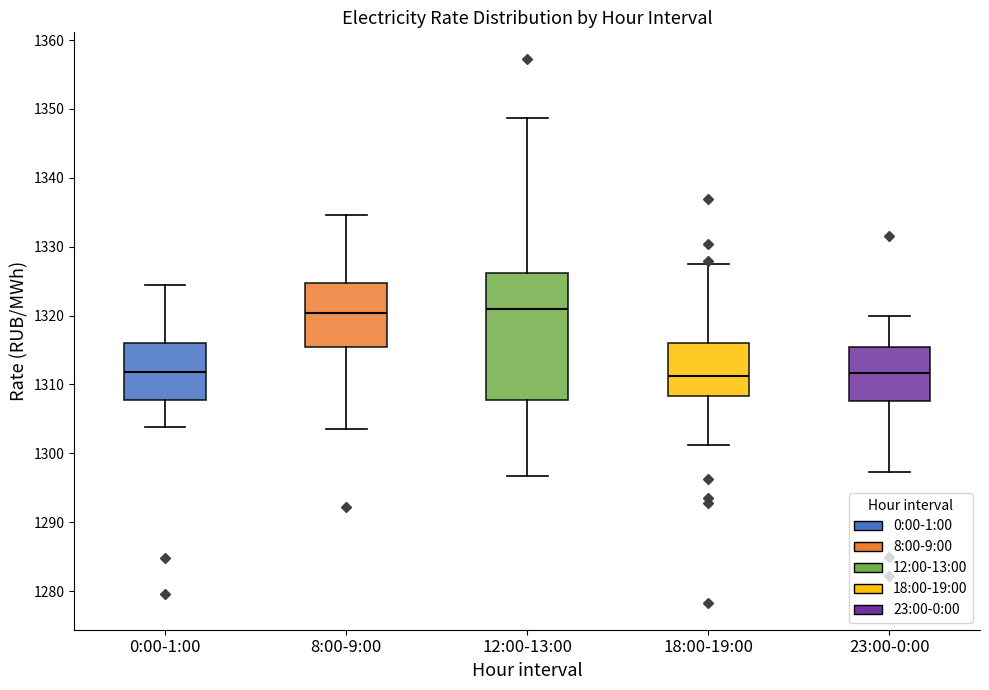

Reading left to right, transcribe this box plot: for each box, give where its median line is, the range the box spans, and where its two whiskers end, as read against the y-axis. The values are not printed on the chart, so give them approximately, as read against the axis.

0:00-1:00: median 1312, box 1308 to 1316, whiskers 1304 to 1324
8:00-9:00: median 1320, box 1315 to 1325, whiskers 1304 to 1335
12:00-13:00: median 1321, box 1308 to 1326, whiskers 1297 to 1349
18:00-19:00: median 1311, box 1308 to 1316, whiskers 1301 to 1327
23:00-0:00: median 1312, box 1308 to 1315, whiskers 1297 to 1320